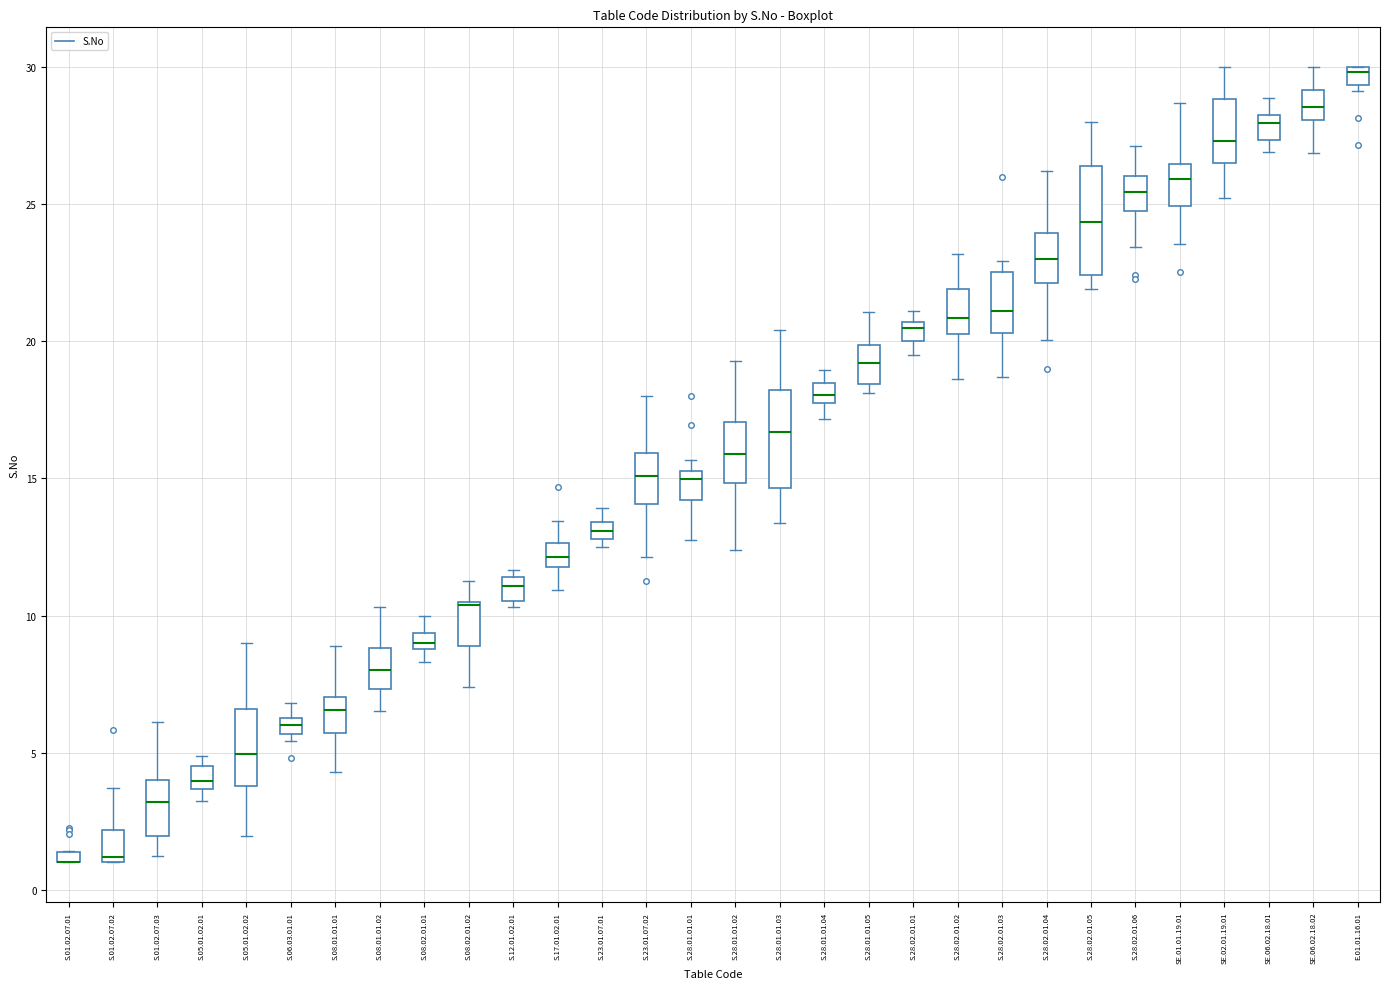

Where is the lower edge of the box for S.28.01.01.01 on the y-axis? The values are not printed on the chart, so give them approximately, as read against the axis.

14.0